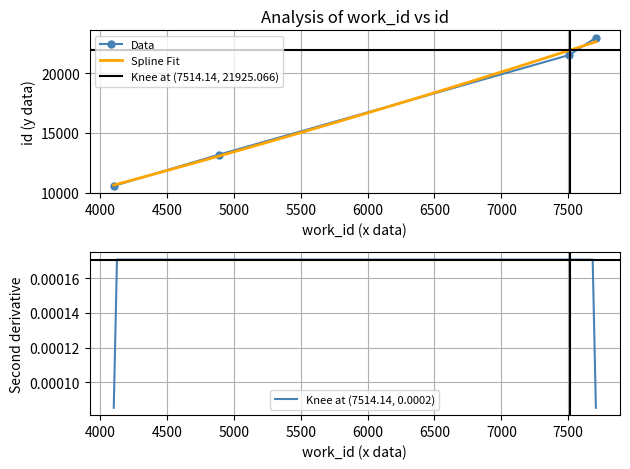

What is the minimum value shown in the chart?

10559